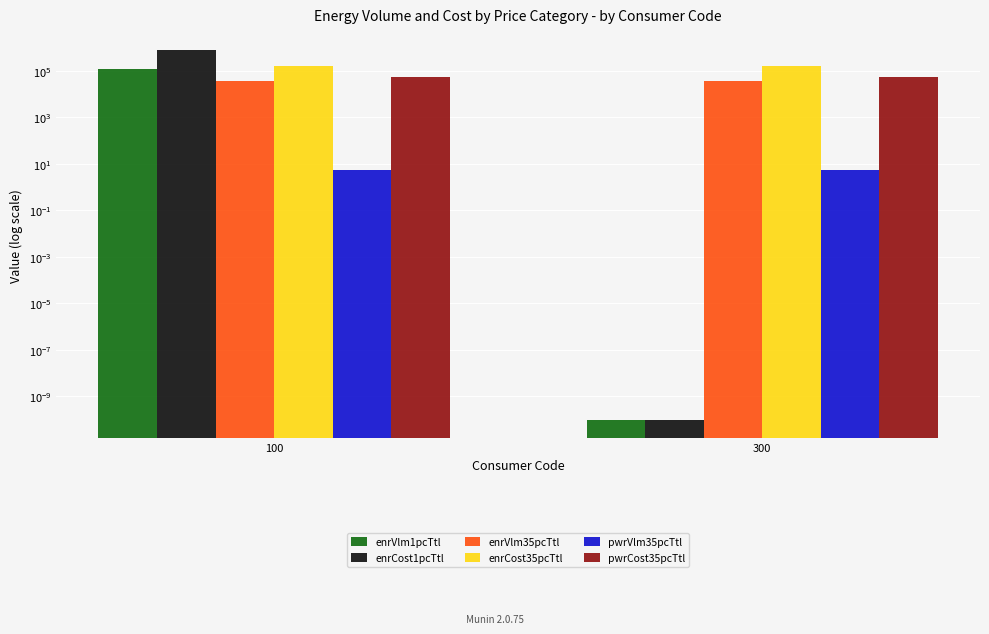

Reading left to right, transcribe all the data shown in this chart.

enrVlm1pcTtl: 124567.0	0.0
enrCost1pcTtl: 829223.6	0.0
enrVlm35pcTtl: 37290.1	37284.6
enrCost35pcTtl: 166167.5	166137.2
pwrVlm35pcTtl: 5.4	5.4
pwrCost35pcTtl: 56386.3	56380.4